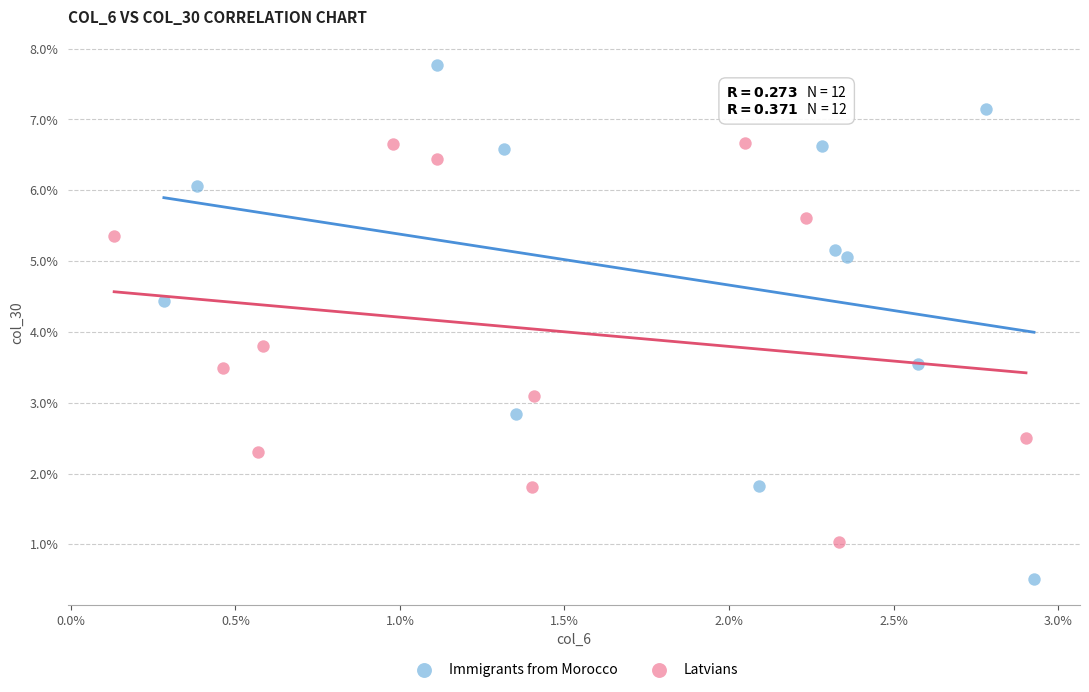

What are all the series names shown in the legend?

Immigrants from Morocco, Latvians